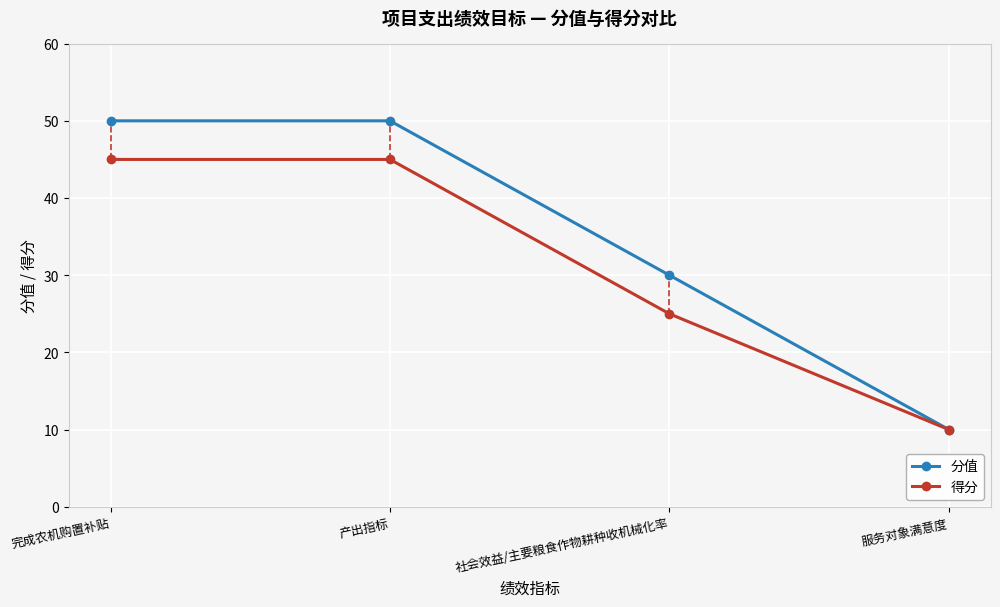

Reading left to right, extract all data points from this chart.

分值: 50	50	30	10
得分: 45	45	25	10